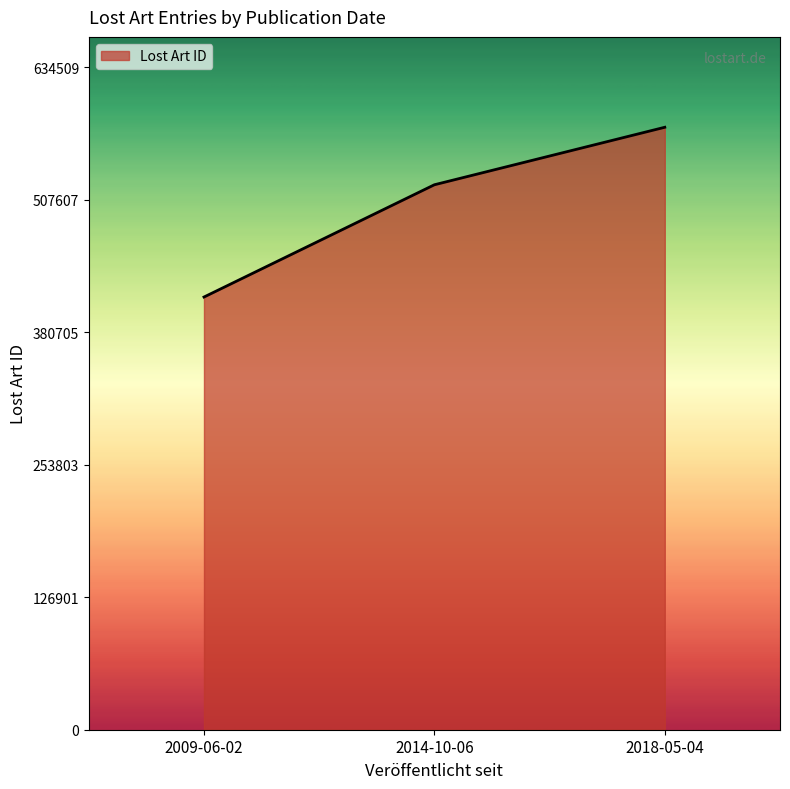

What is the difference between the maximum and minimum values?

162541